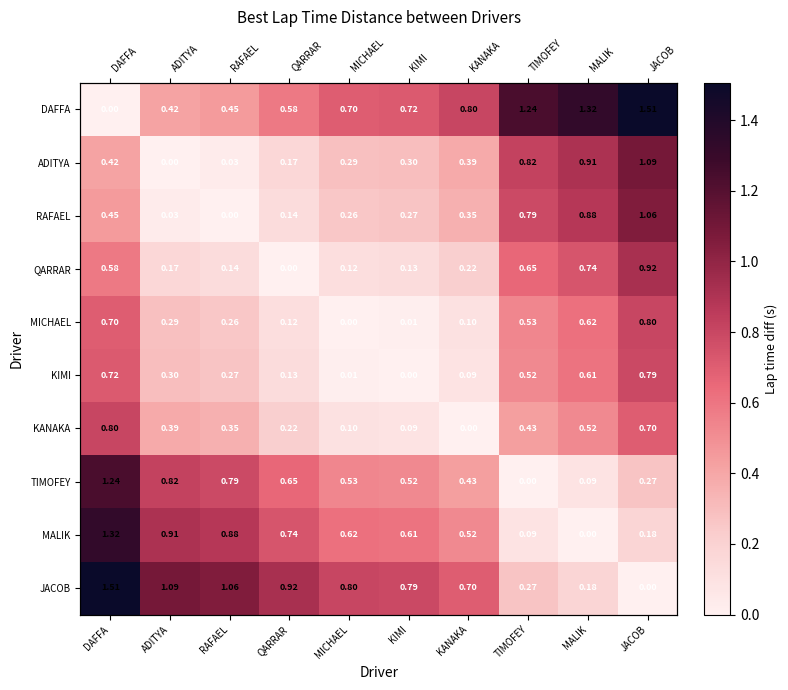

Rank the series by their maximum value, from lowest to highest.

KIMI, MICHAEL, KANAKA, QARRAR, RAFAEL, ADITYA, TIMOFEY, MALIK, DAFFA, JACOB